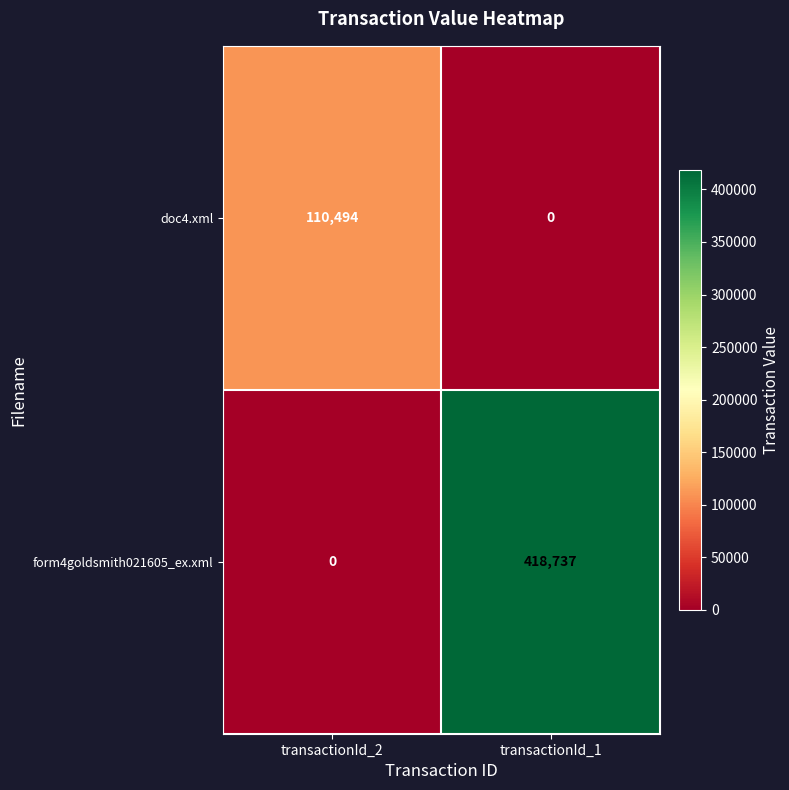

Rank the series at transactionId_1 from lowest to highest value.

doc4.xml, form4goldsmith021605_ex.xml